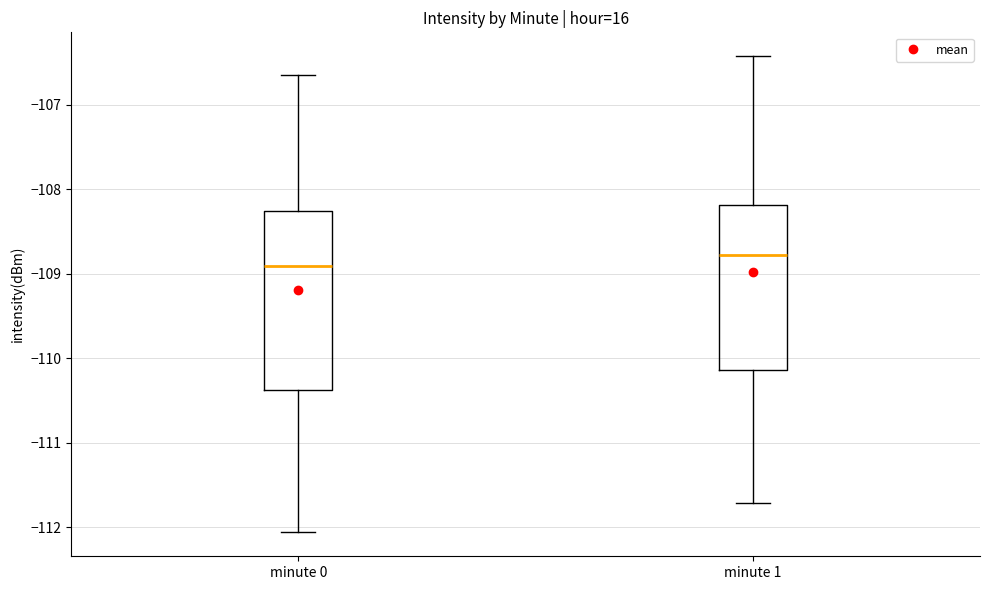

Which box is the tallest, from its lower edge to its upper edge?

minute 0